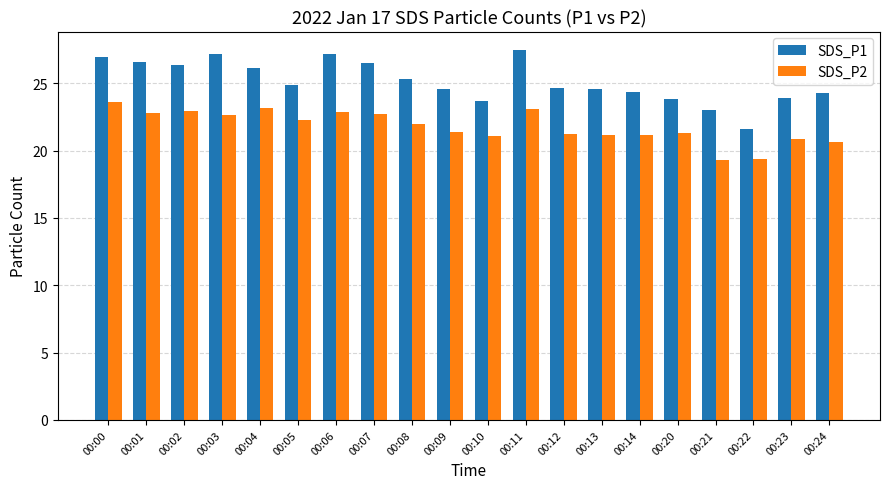

The value of SDS_P2 at 00:13 is 12.8. True or false?

False